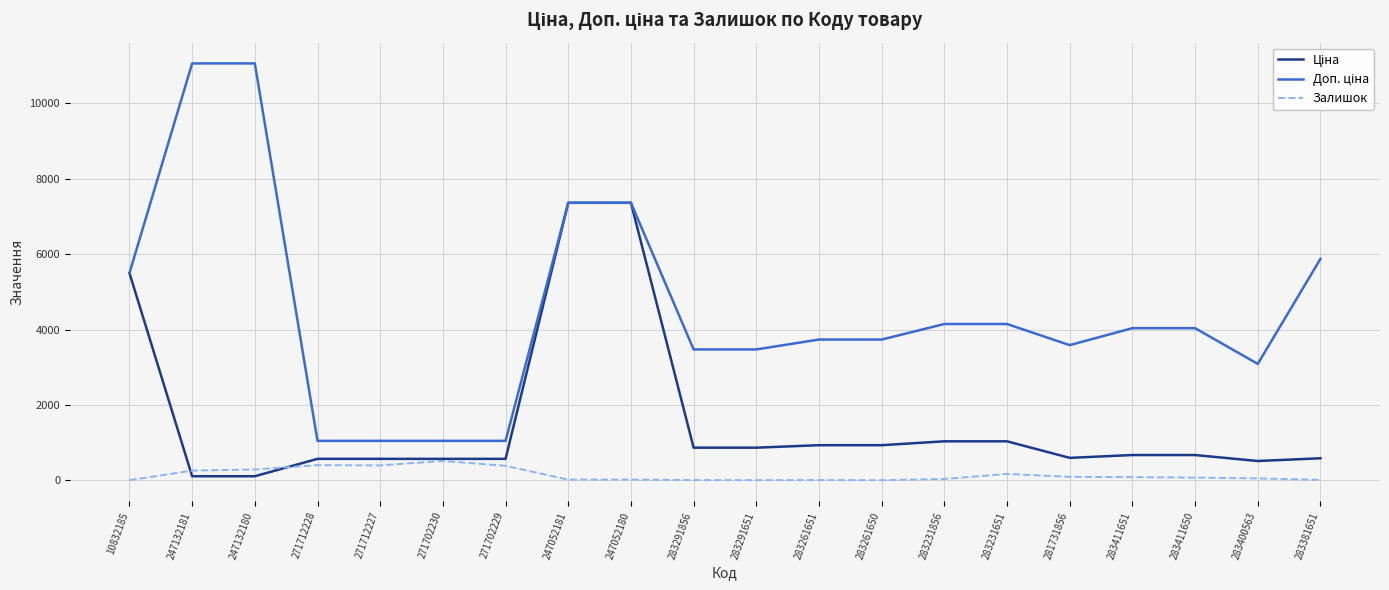

What is the total value across all series at 271702229?

2006.6